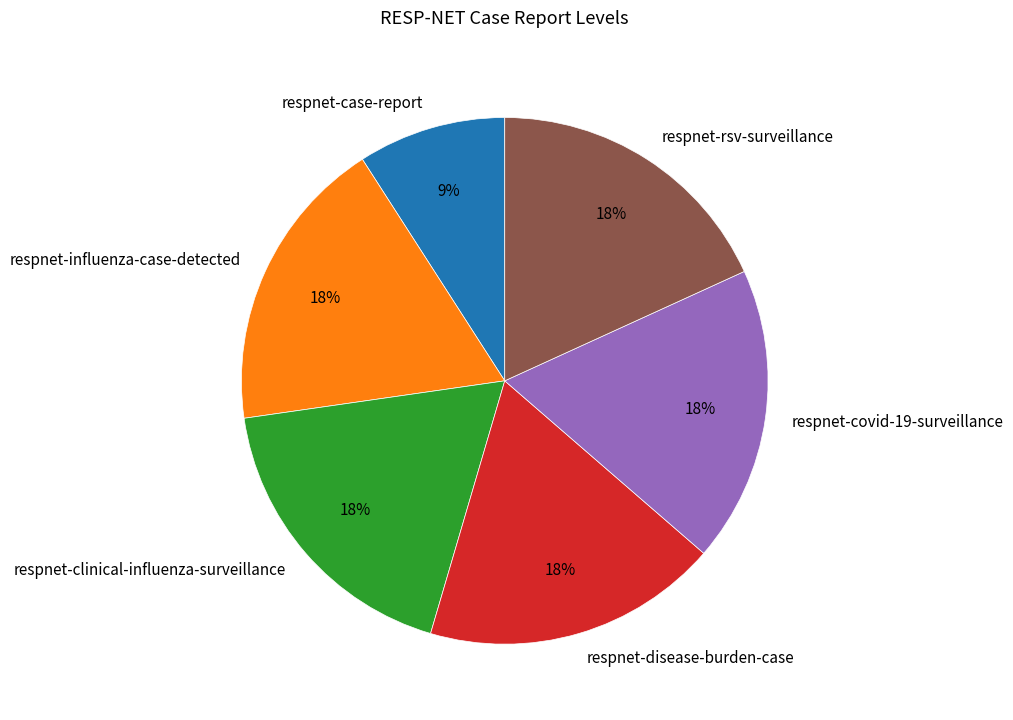

To the nearest percent, what is the combined percentage of respnet-rsv-surveillance and respnet-disease-burden-case?

36%